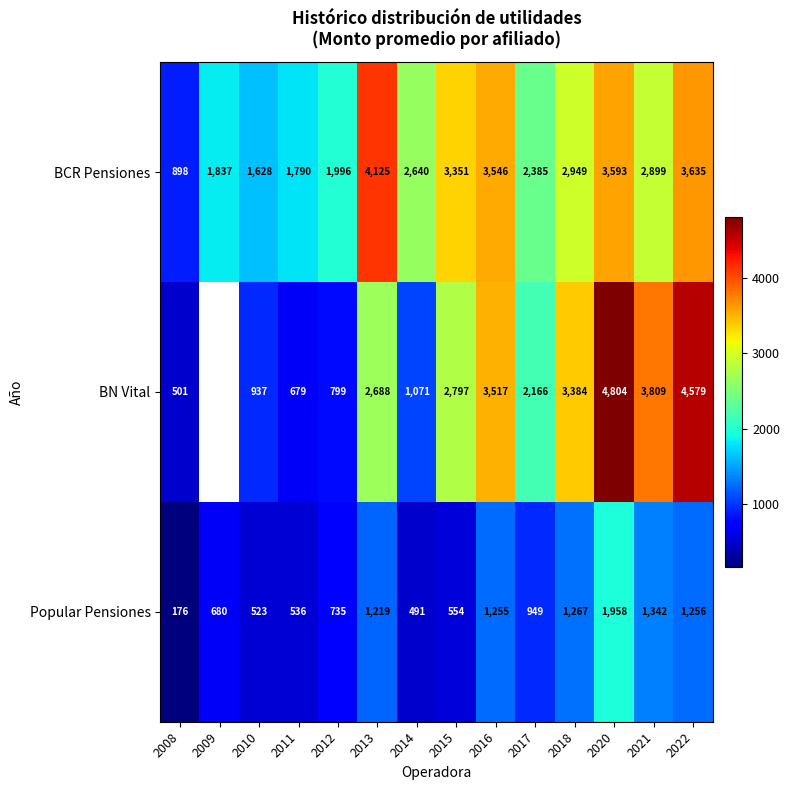

Rank the series at 2017 from lowest to highest value.

Popular Pensiones, BN Vital, BCR Pensiones